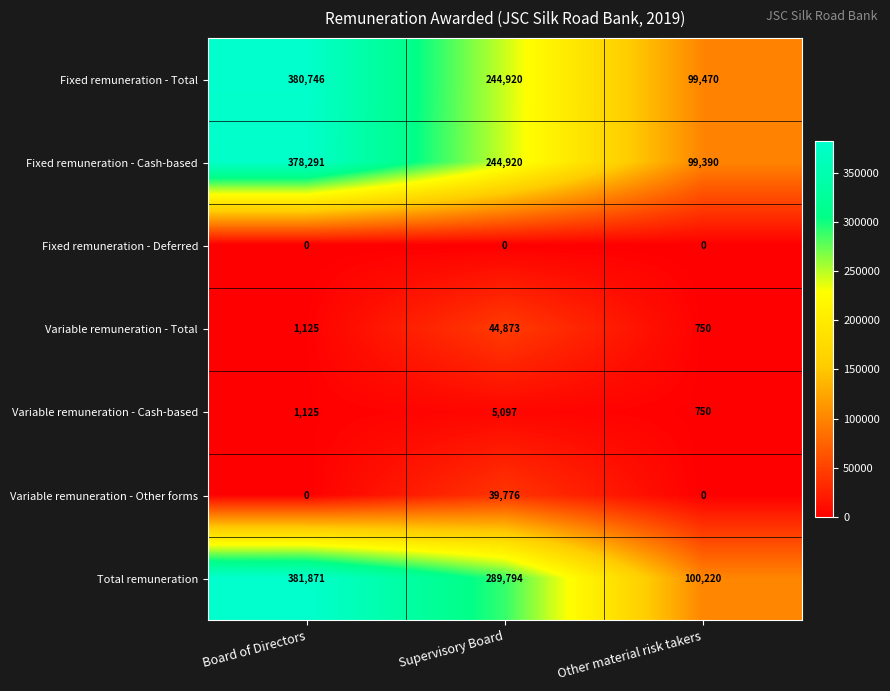

Which series has the largest range (max minus min)?

Total remuneration